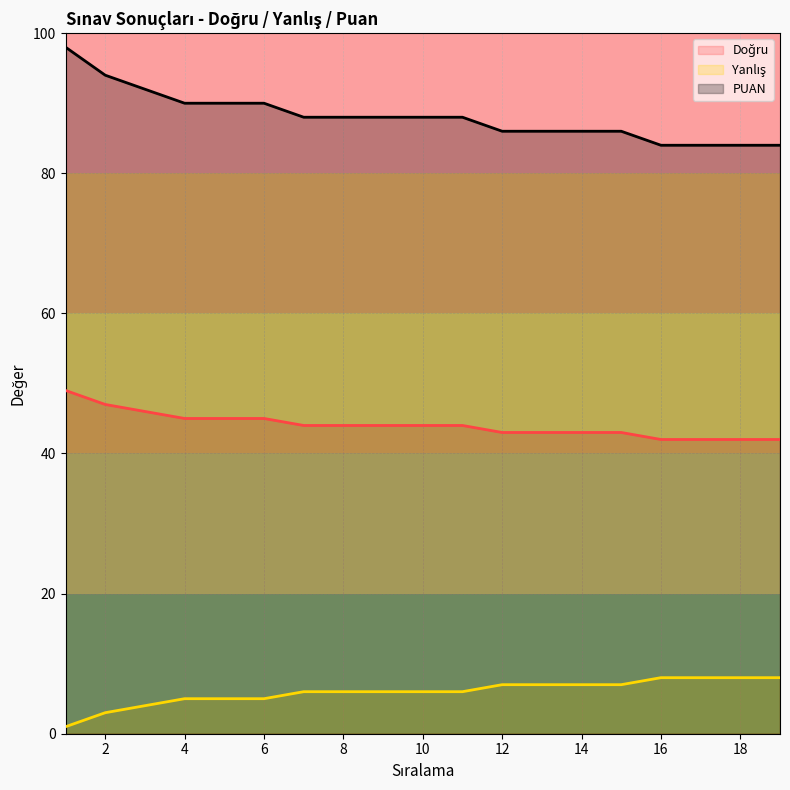

Reading right to left, what are all the values shown in this chart?

Doğru: 42	42	42	42	43	43	43	43	44	44	44	44	44	45	45	45	46	47	49
Yanlış: 8	8	8	8	7	7	7	7	6	6	6	6	6	5	5	5	4	3	1
PUAN: 84	84	84	84	86	86	86	86	88	88	88	88	88	90	90	90	92	94	98